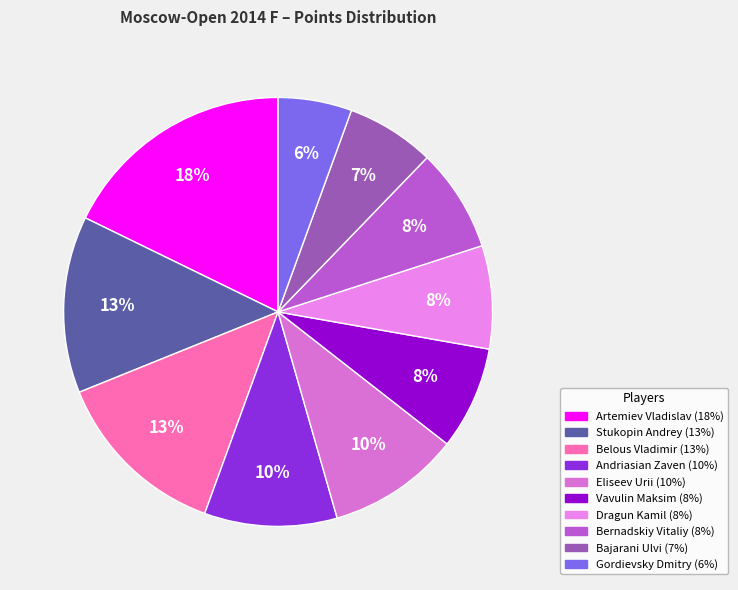

True or false: Eliseev Urii accounts for 10% of the total.

True